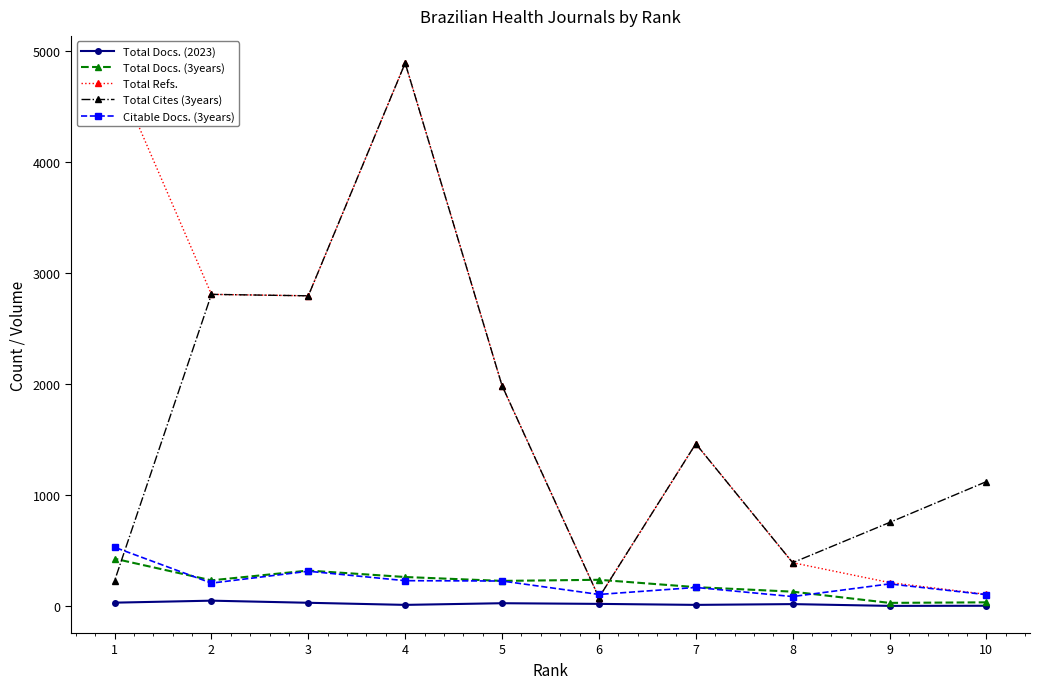

True or false: Total Docs. (3years) has more than 0 interior local peaks.

True